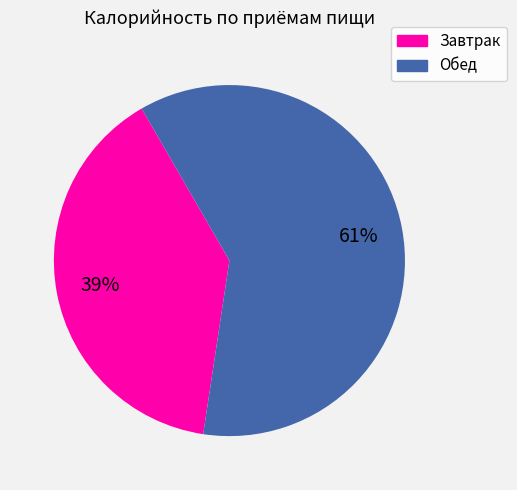

Which slice is the smallest?

Завтрак